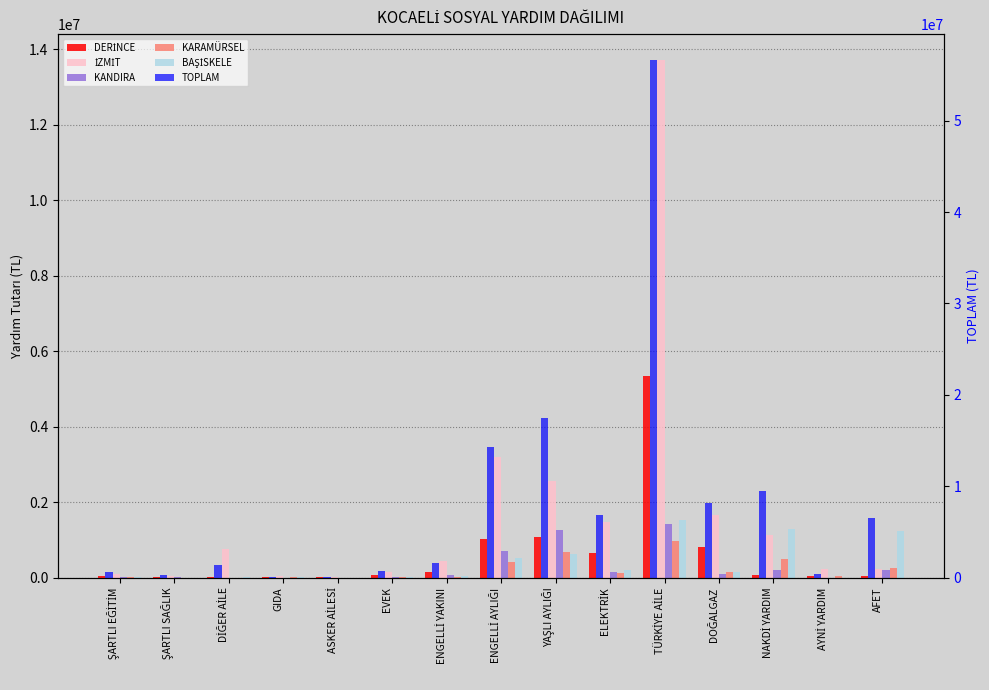

What is the difference between the highest and lowest values at NAKDİ YARDIM?

9450470.9